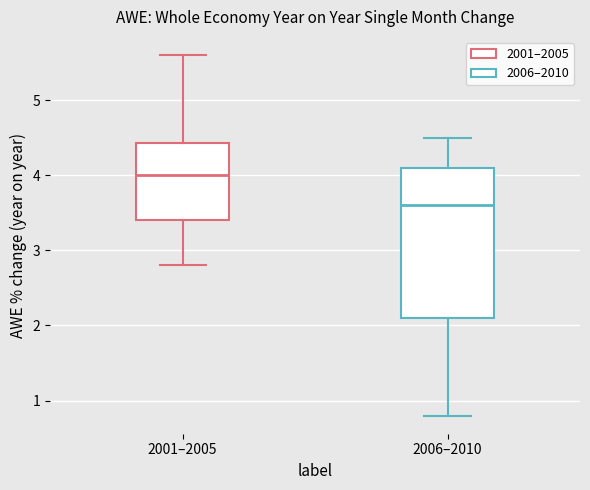

Reading left to right, read every box against the y-axis: the position of its median line, the range the box covers, and the ends of its whiskers. The values are not printed on the chart, so give them approximately, as read against the axis.

2001–2005: median 4.0, box 3.4 to 4.4, whiskers 2.8 to 5.6
2006–2010: median 3.6, box 2.1 to 4.1, whiskers 0.8 to 4.5